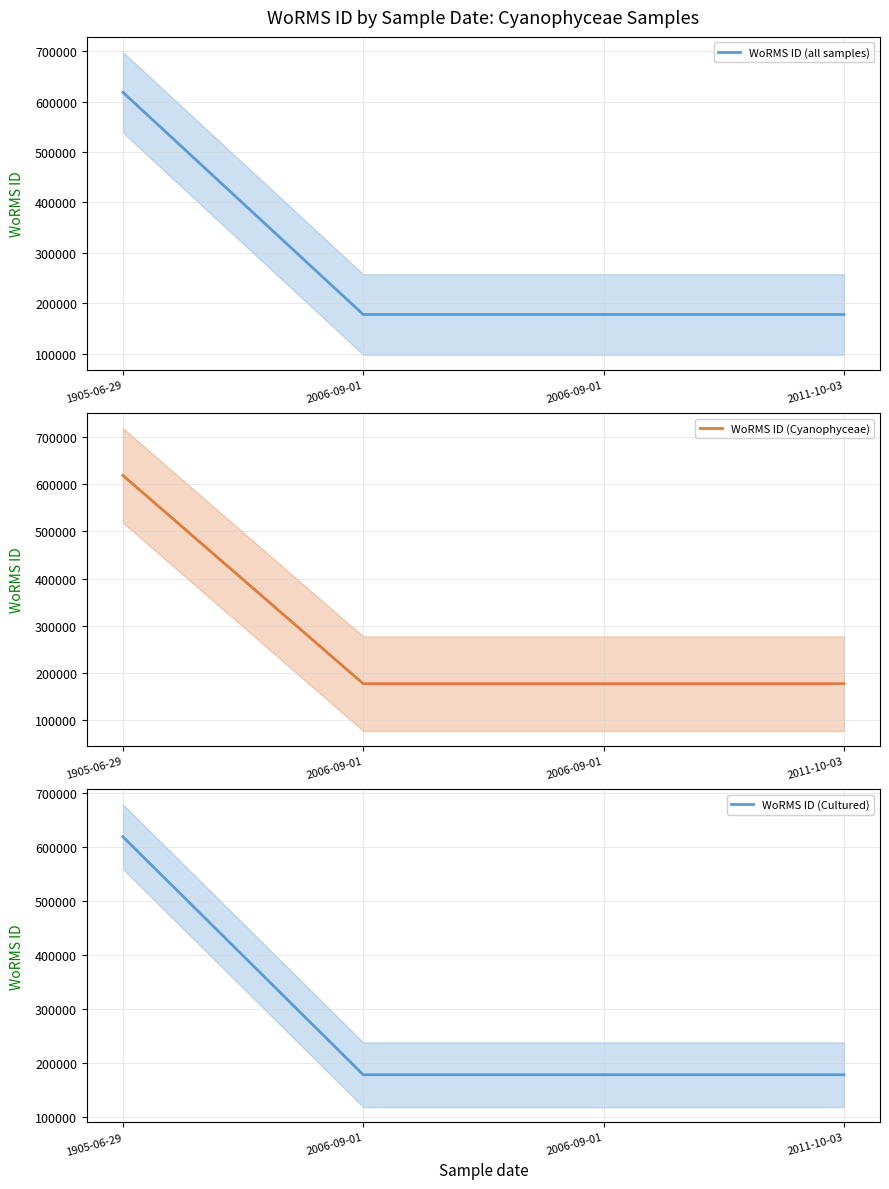

What is the sum of all WoRMS ID (Cultured) values?

1151526